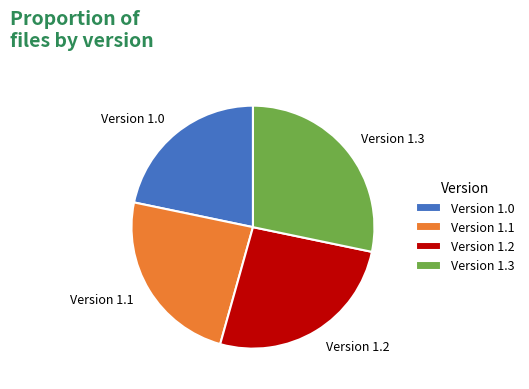

Is there any slice that represents more than half of the pie?

No